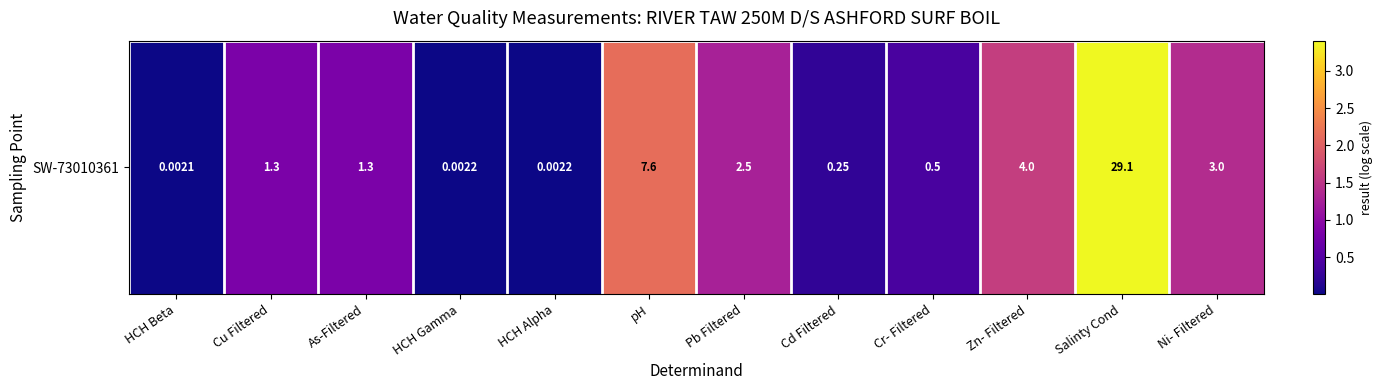

What is the change in value from HCH Gamma to Pb Filtered?

+1.3